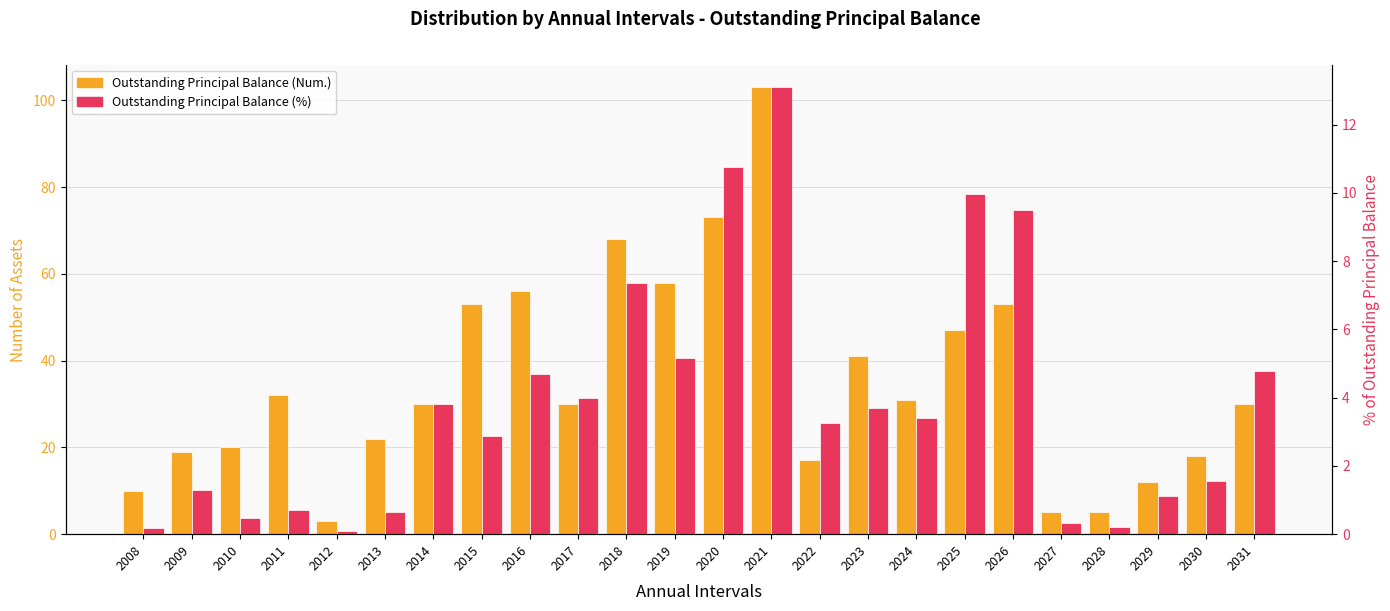

The value of Outstanding Principal Balance (Num.) at 2019 is 19.9. True or false?

False